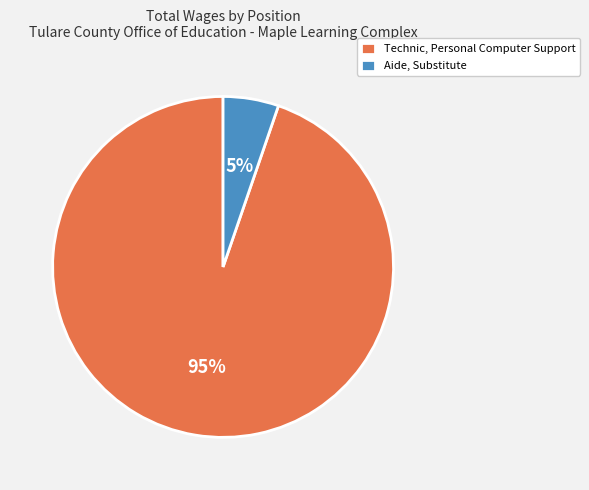

Which has a higher value, Technic, Personal Computer Support or Aide, Substitute?

Technic, Personal Computer Support